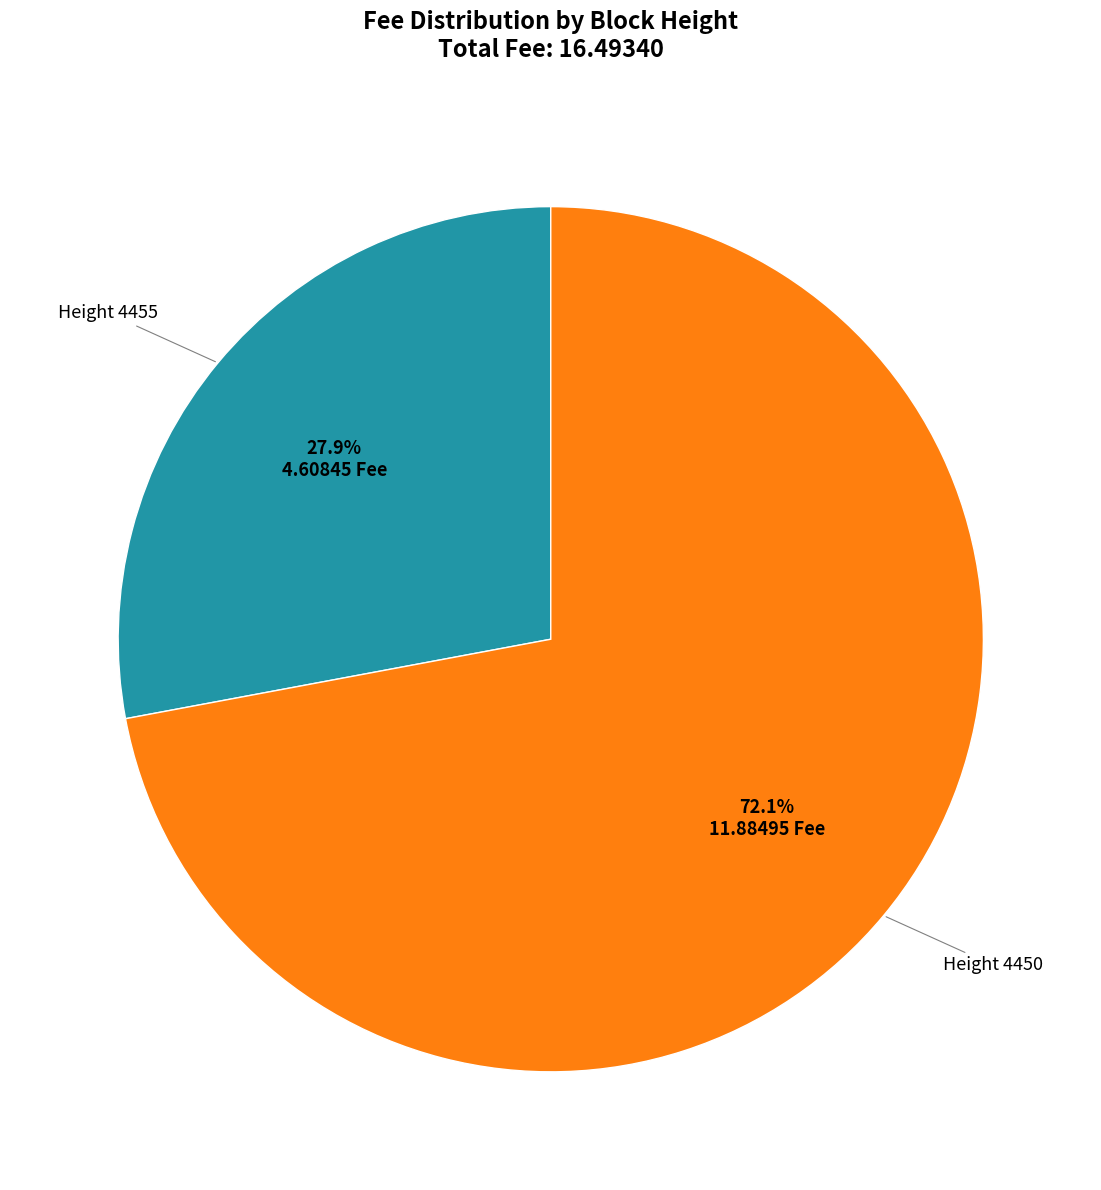

Is there any slice that represents more than half of the pie?

Yes